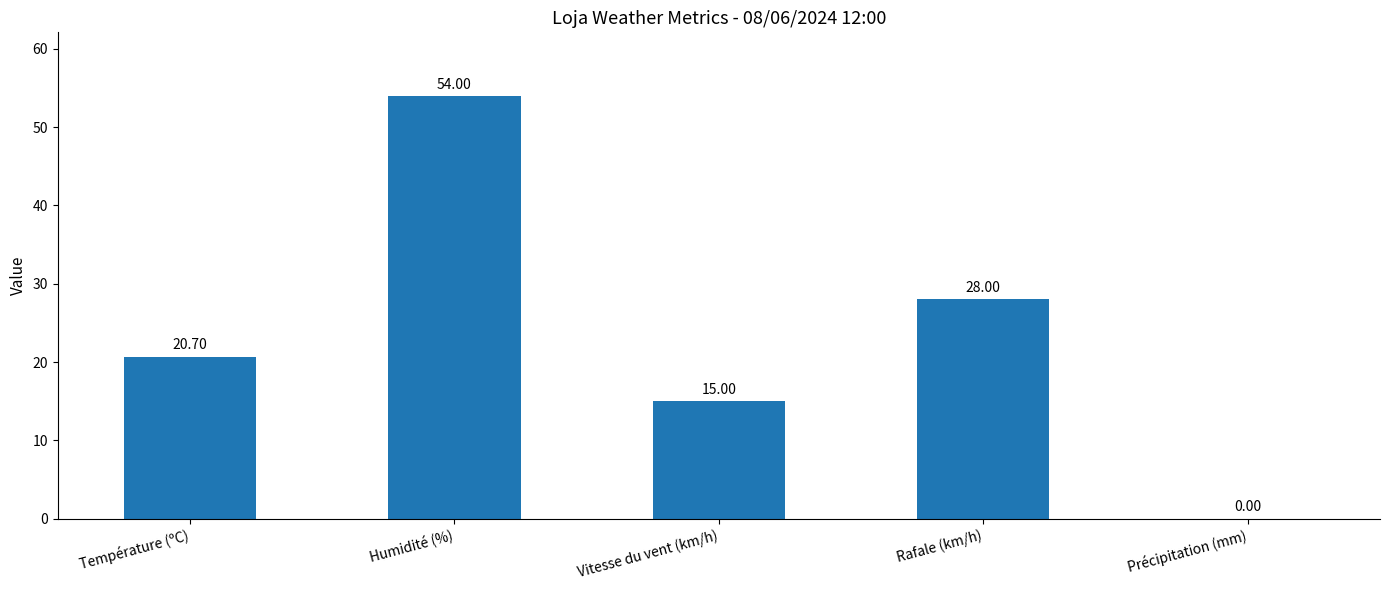

What is the sum of all values?

117.7